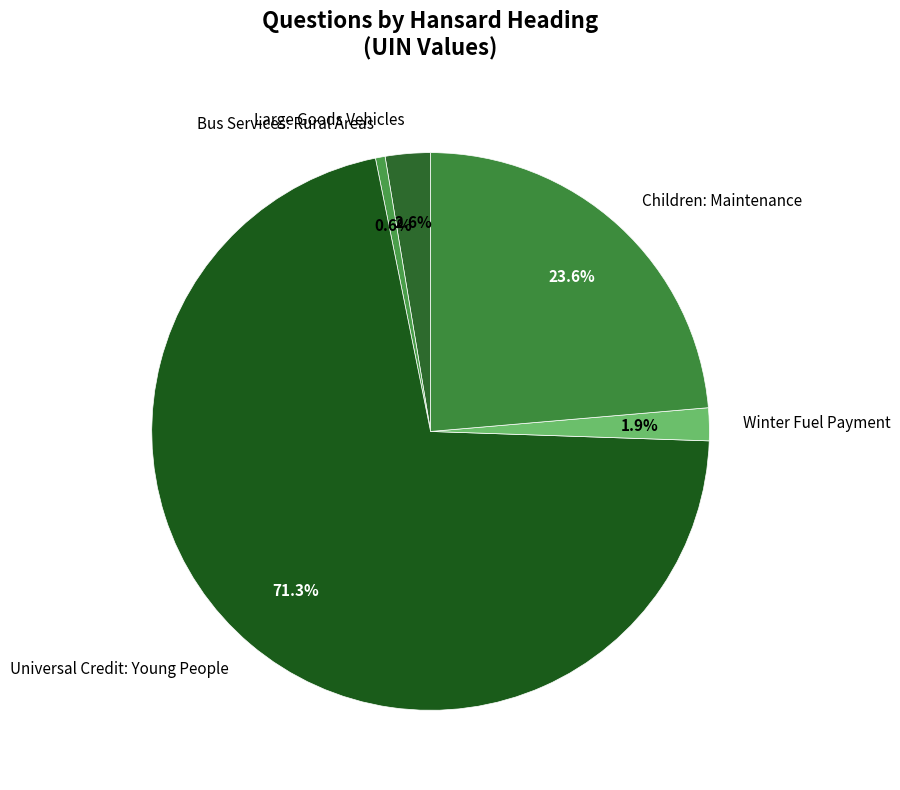

How much of the chart is everything except Bus Services: Rural Areas?

99.4%